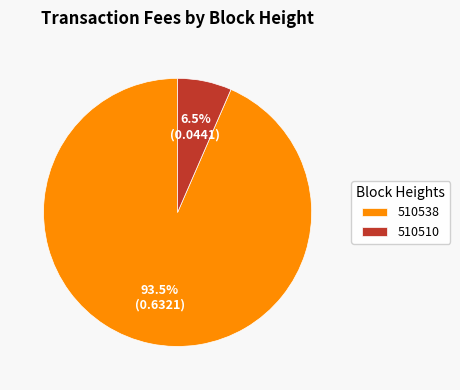

How much of the chart is everything except 510510?

93.5%